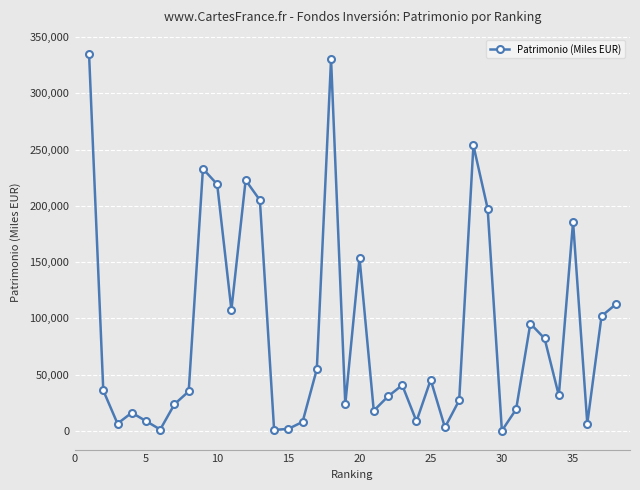

How many data points are less than 35944?

19